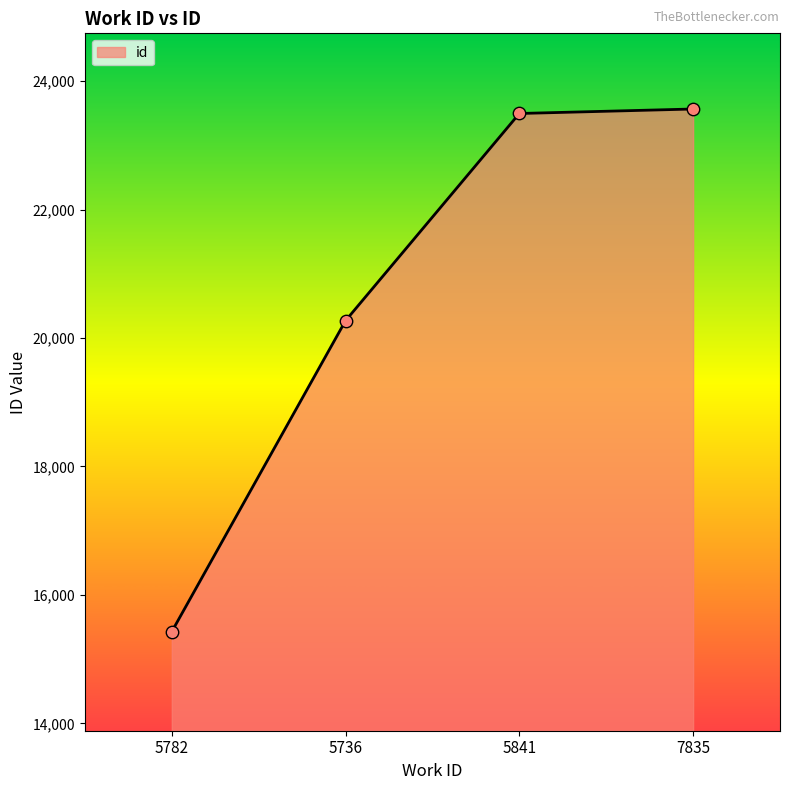

What is the ratio of the value at 5782 to the value at 5841?

0.7